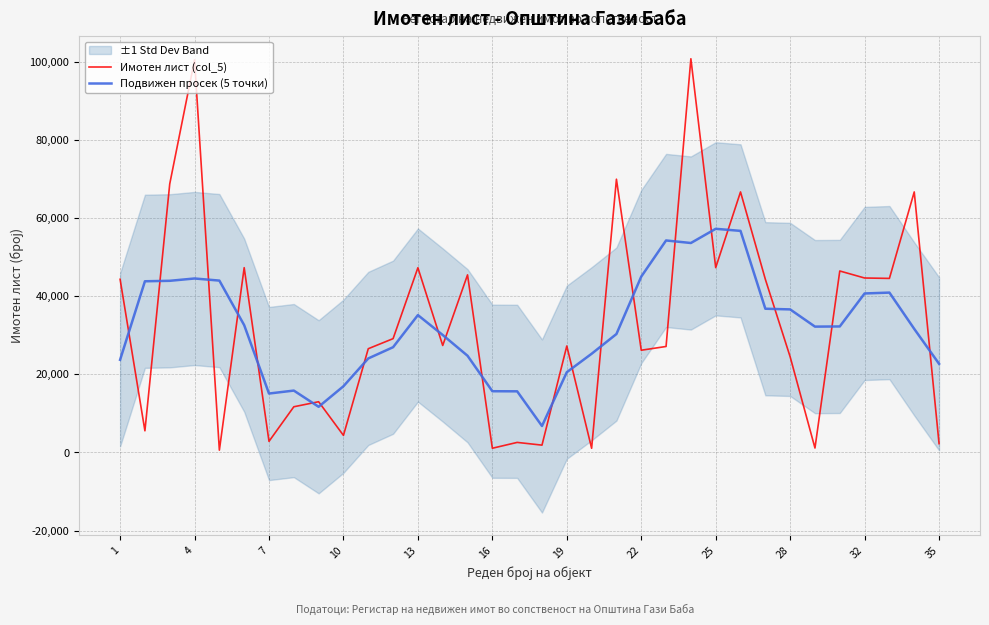

True or false: Подвижен просек (5 точки) has a value of 20543.6 at 19.

True